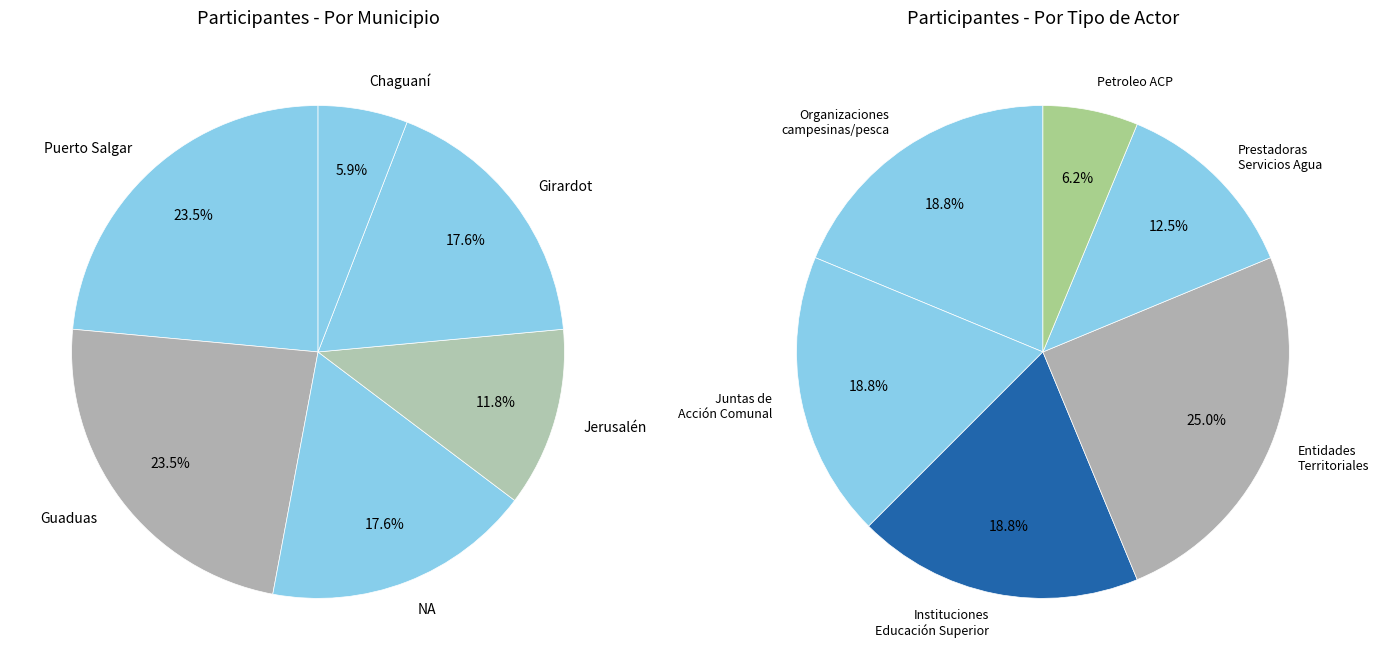

What percentage is NOT represented by Jerusalén?

88.2%